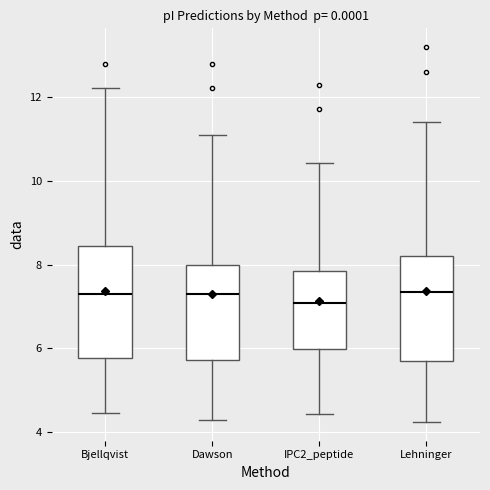

Where does the lower whisker of the box for Bjellqvist end on the y-axis? The values are not printed on the chart, so give them approximately, as read against the axis.

4.4